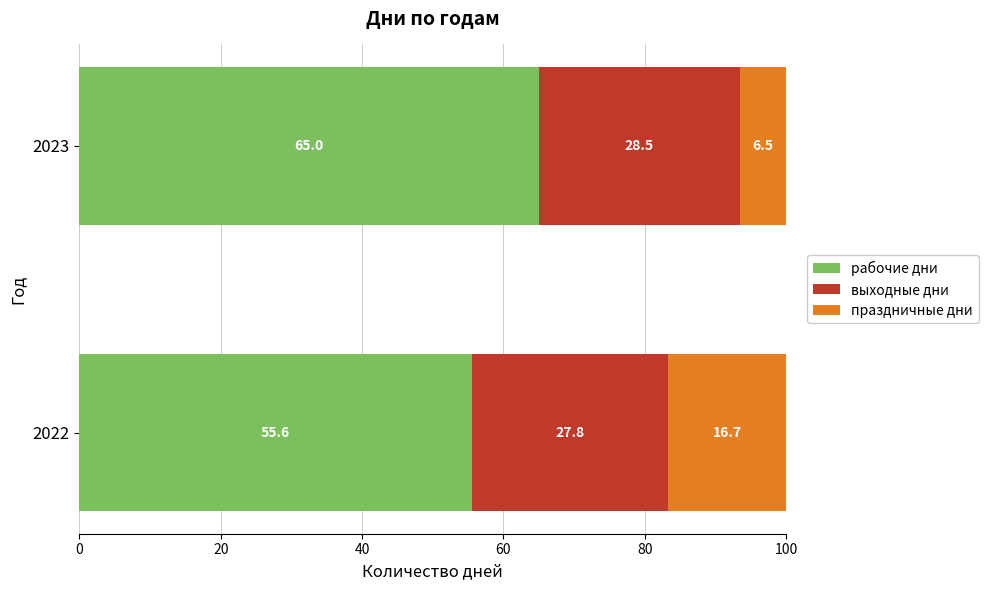

What is the total value across all series at 2023?

100.0